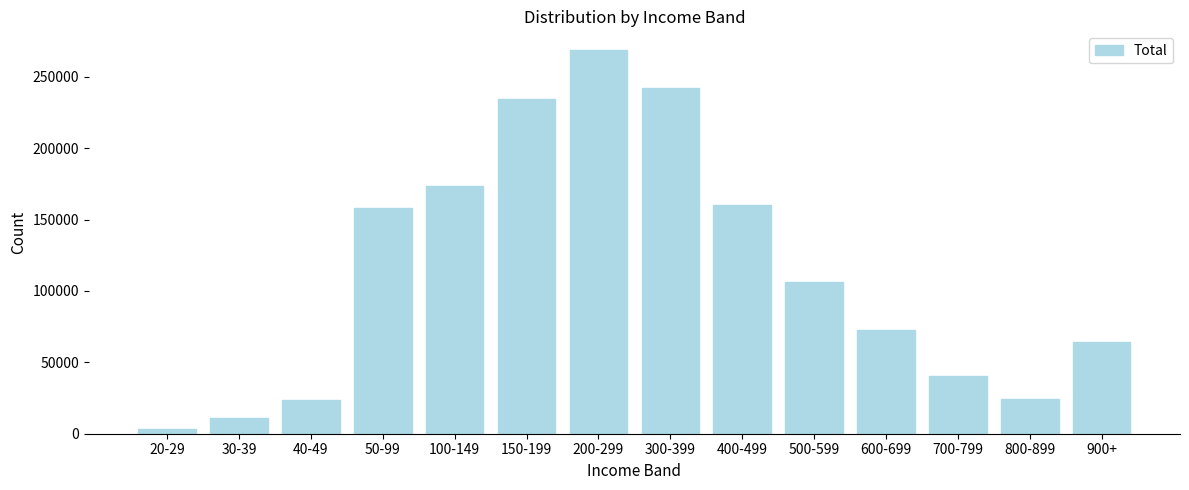

What is the change in value from 200-299 to 600-699?

-195648